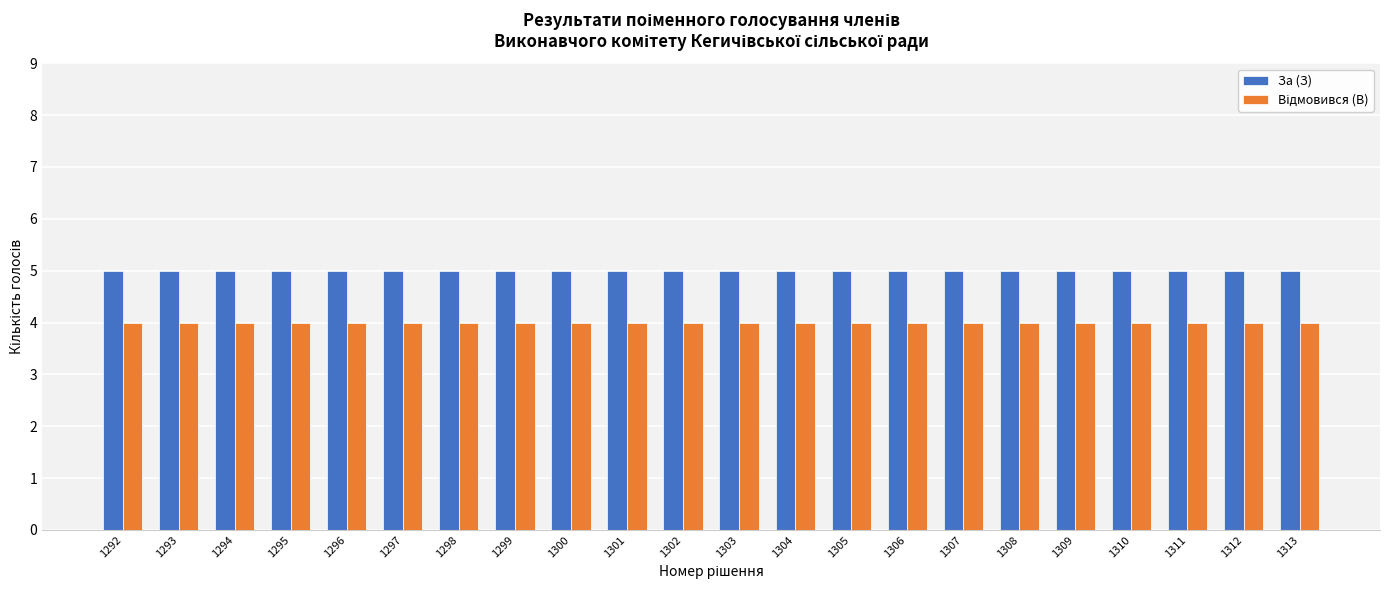

What is the greatest value displayed?

5